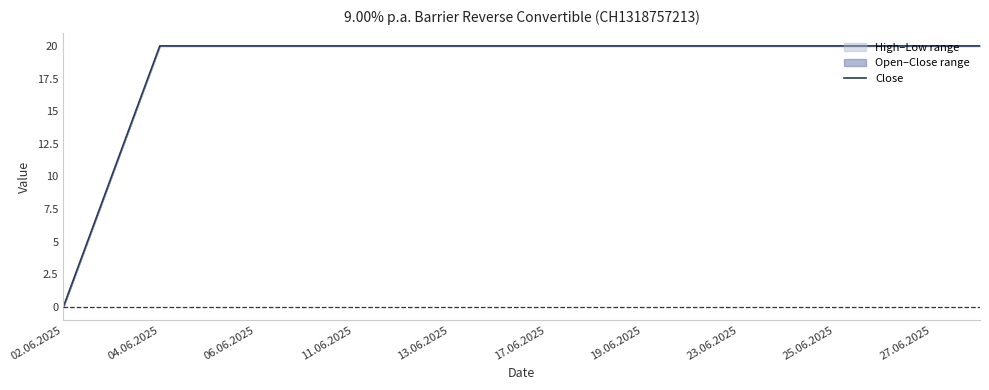

What is the greatest value displayed?

20